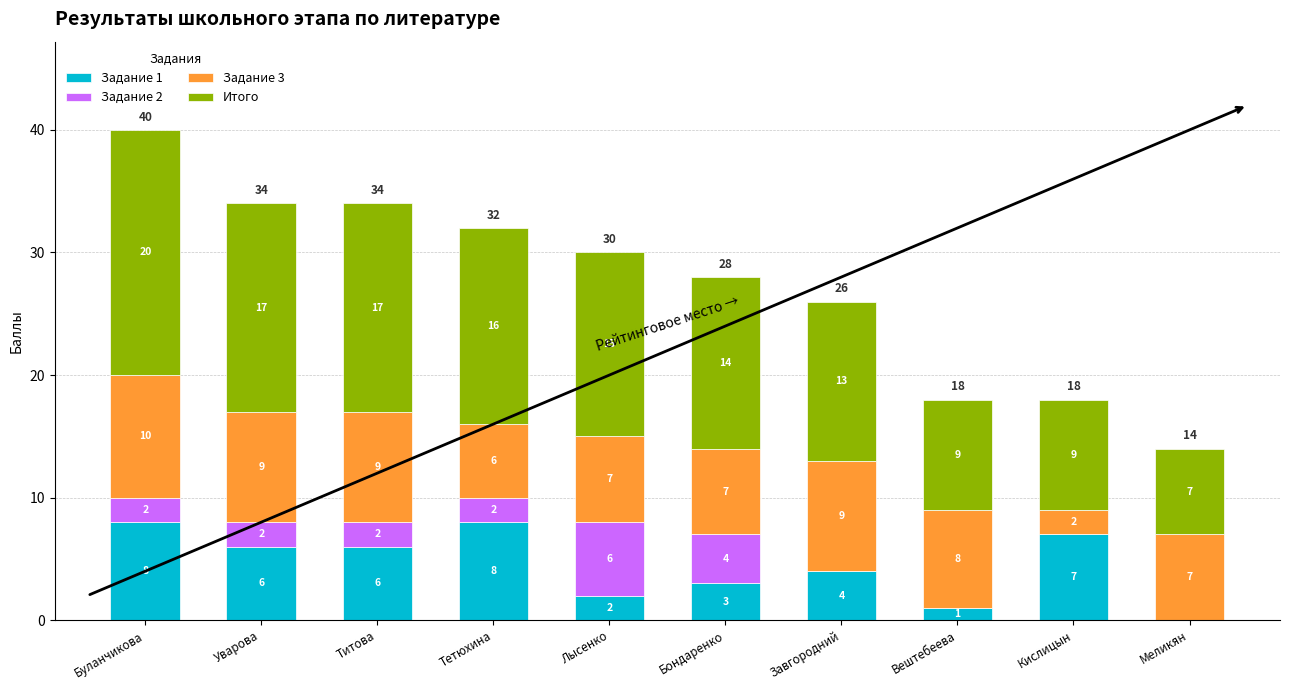

How many Задание 1 values are between 2 and 7?

6